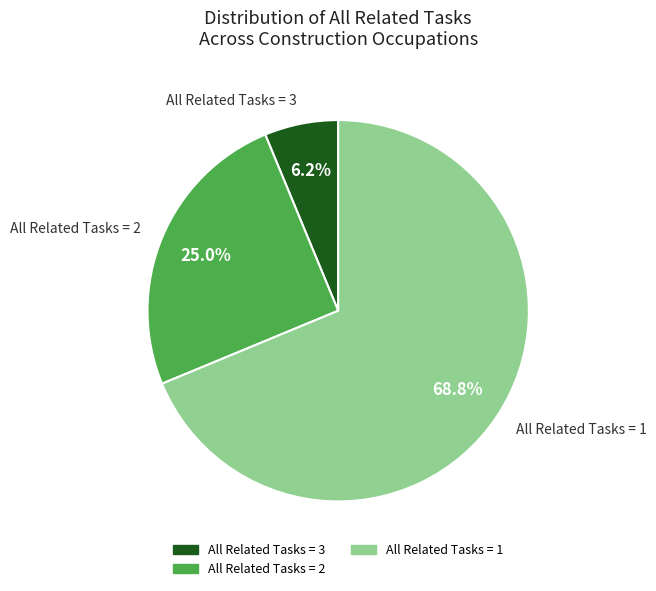

Is there a majority slice in this chart?

Yes